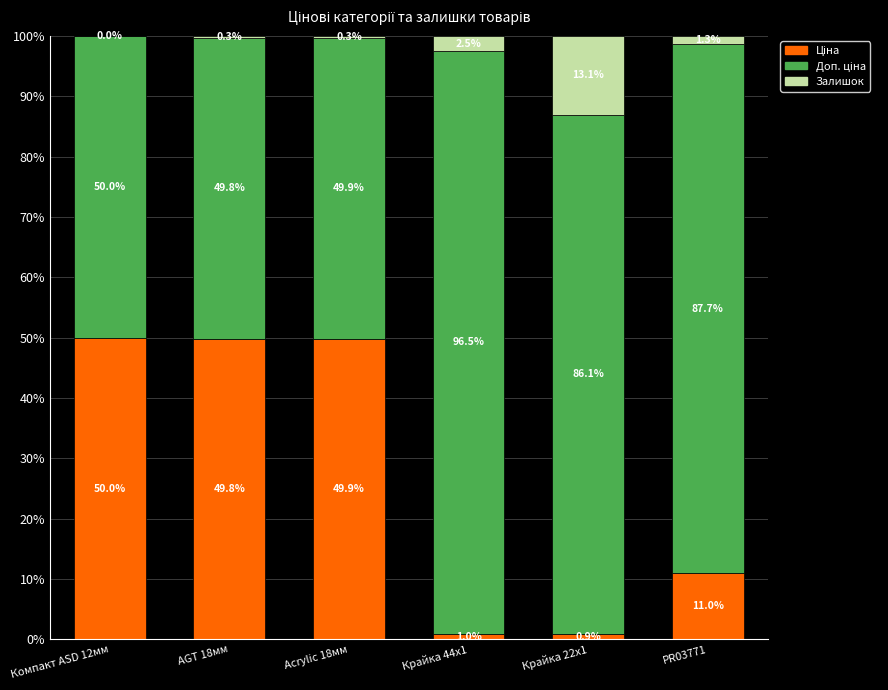

Are the bars horizontal?

No